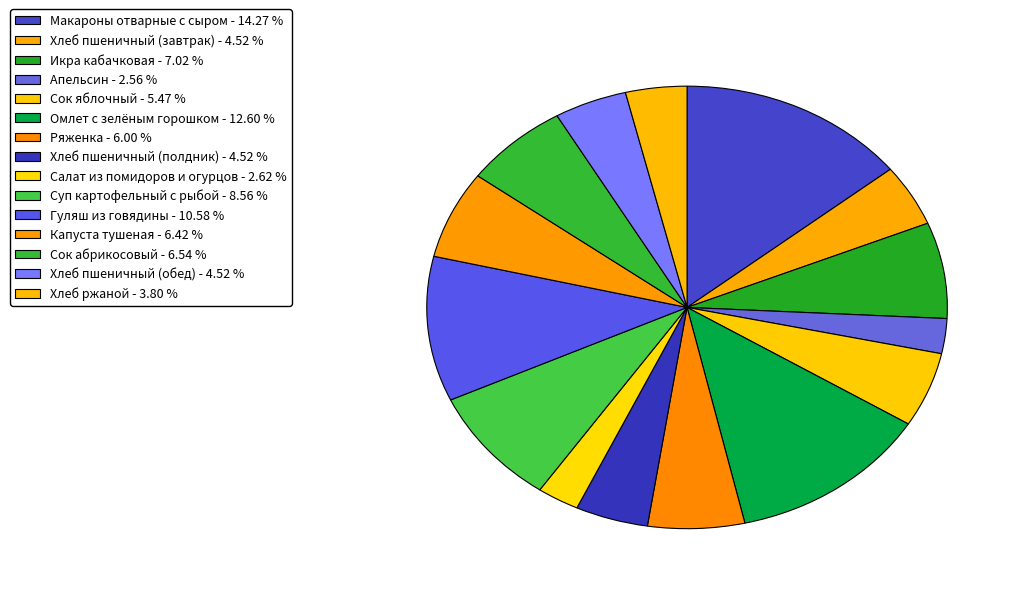

To the nearest percent, what is the combined percentage of Сок яблочный and Хлеб ржаной?

9%